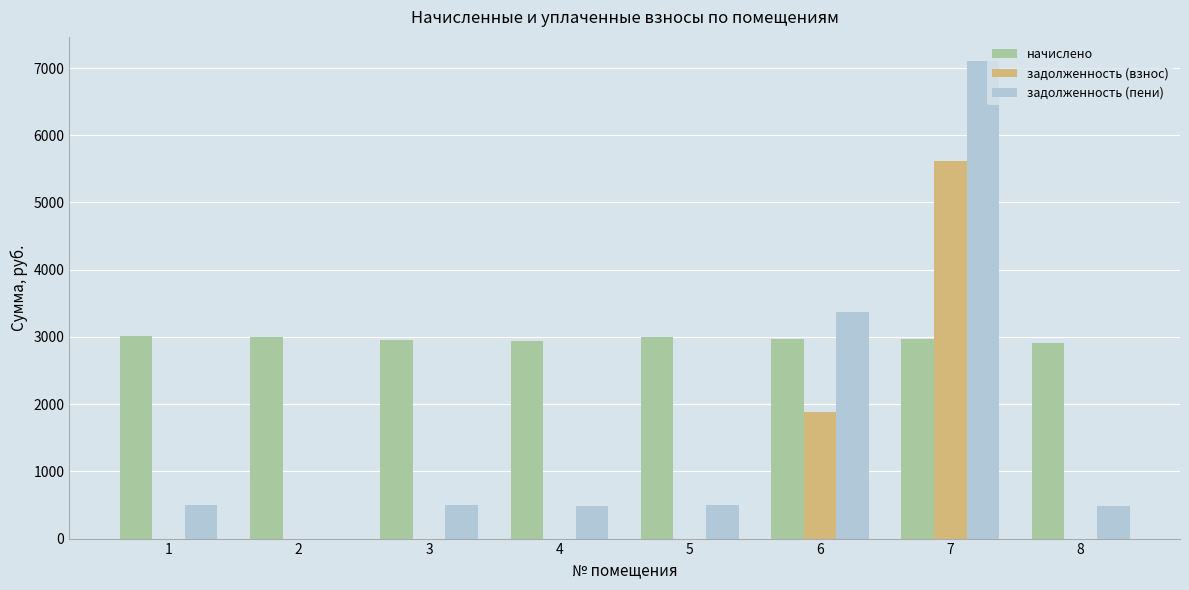

What is the total value across all series at 2?

2997.4